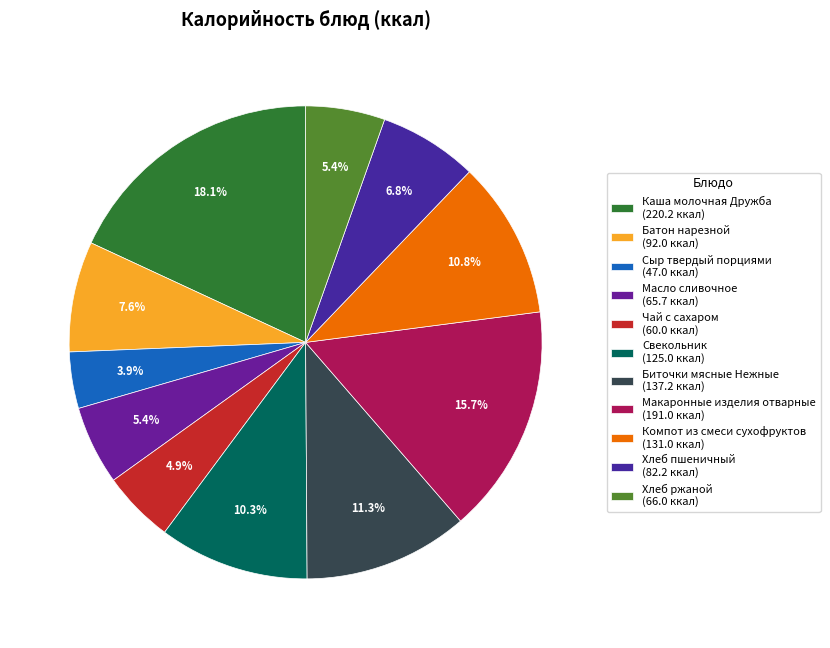

How many segments does this pie chart have?

11